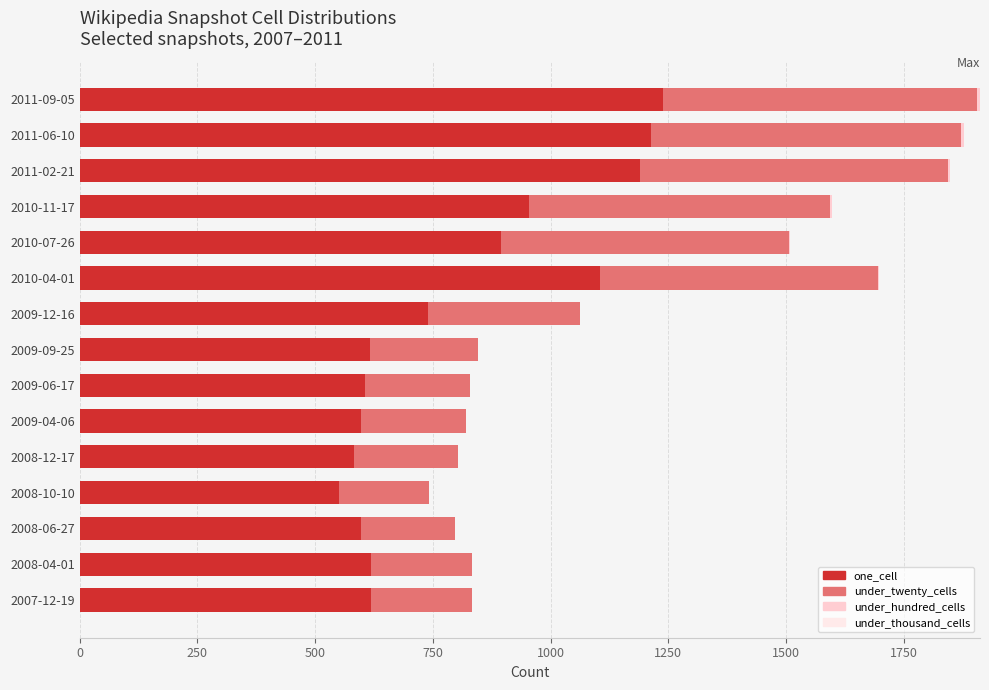

What is the difference between the maximum and second lowest values in the under_hundred_cells series?

6.0